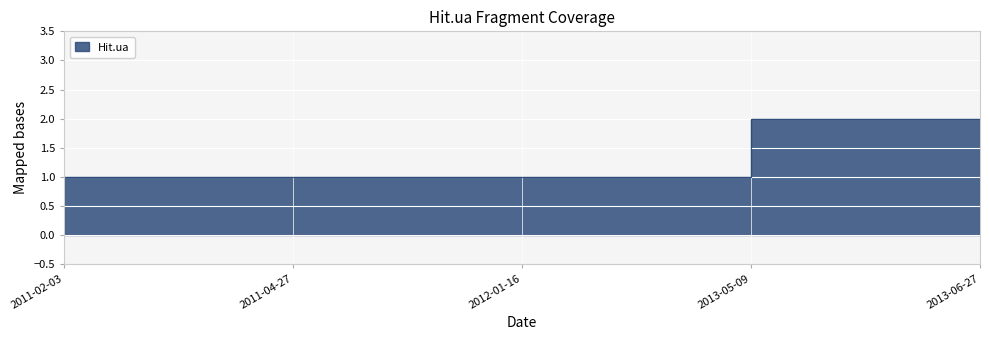

Count the values in the range 1 to 2.

5